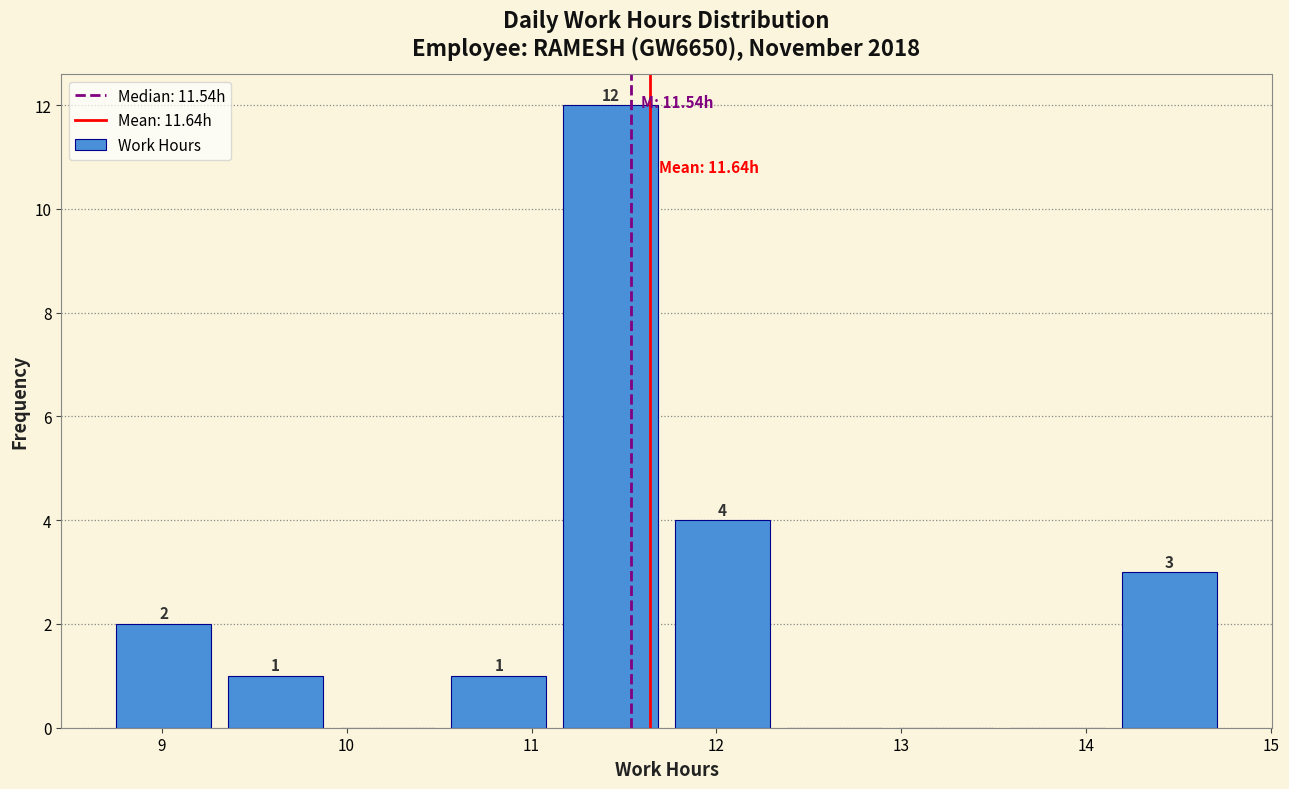

Which range on the x-axis has the tallest bar?

11.1 to 11.7